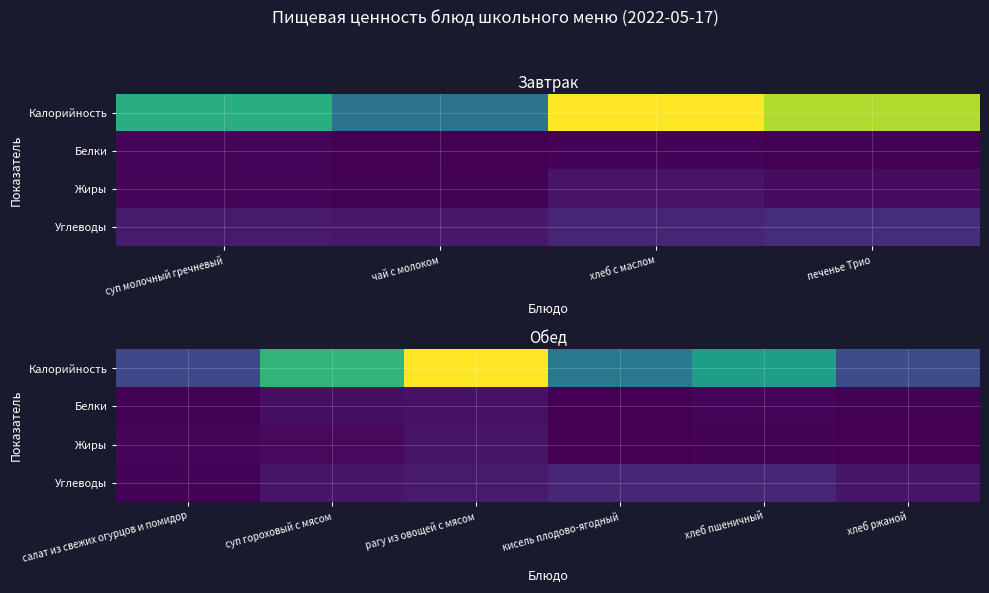

At рагу из овощей с мясом, list the series in order from largest to smallest.

Калорийность, Углеводы, Жиры, Белки